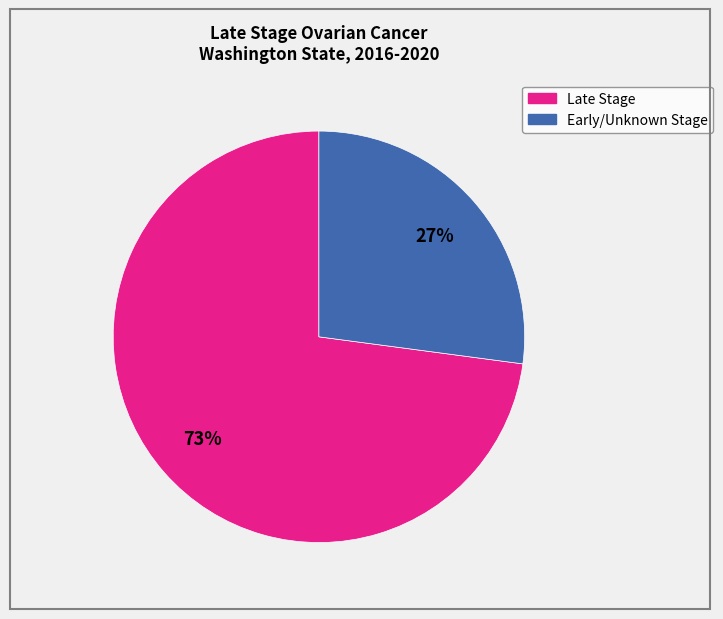

To the nearest percent, what is the average slice percentage?

50%